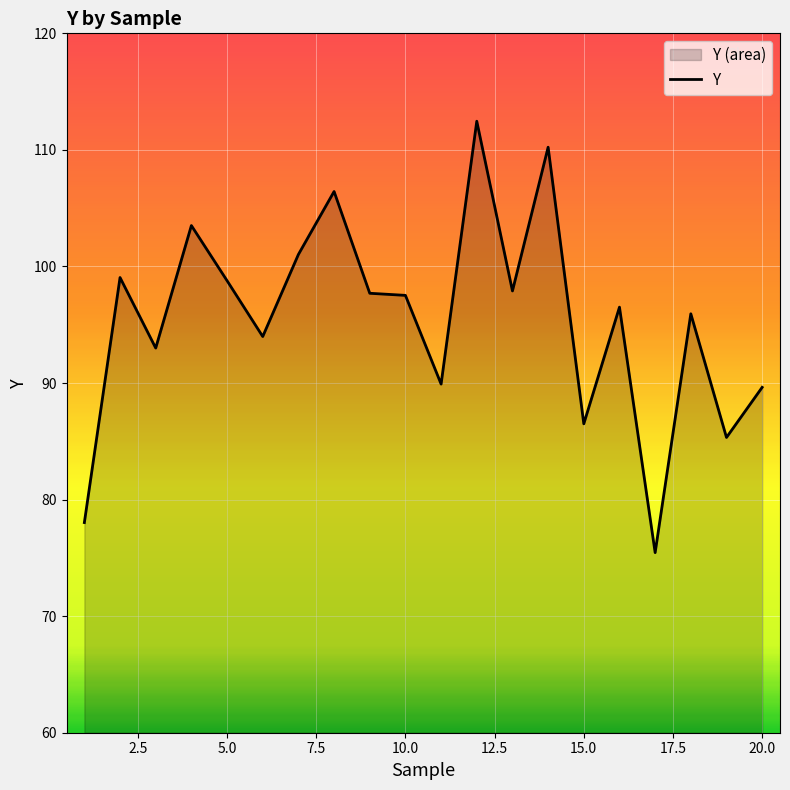

How many interior local valleys (lower than both neighbors) does the data have?

7